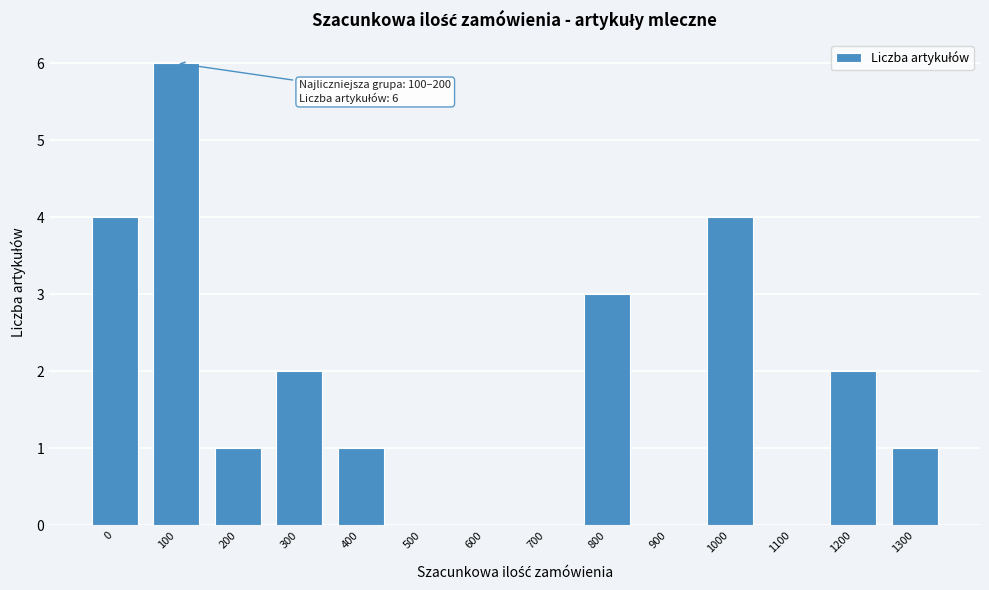

Reading right to left, list all the values displayed in this chart.

1300=1	1200=2	1100=0	1000=4	900=0	800=3	700=0	600=0	500=0	400=1	300=2	200=1	100=6	0=4